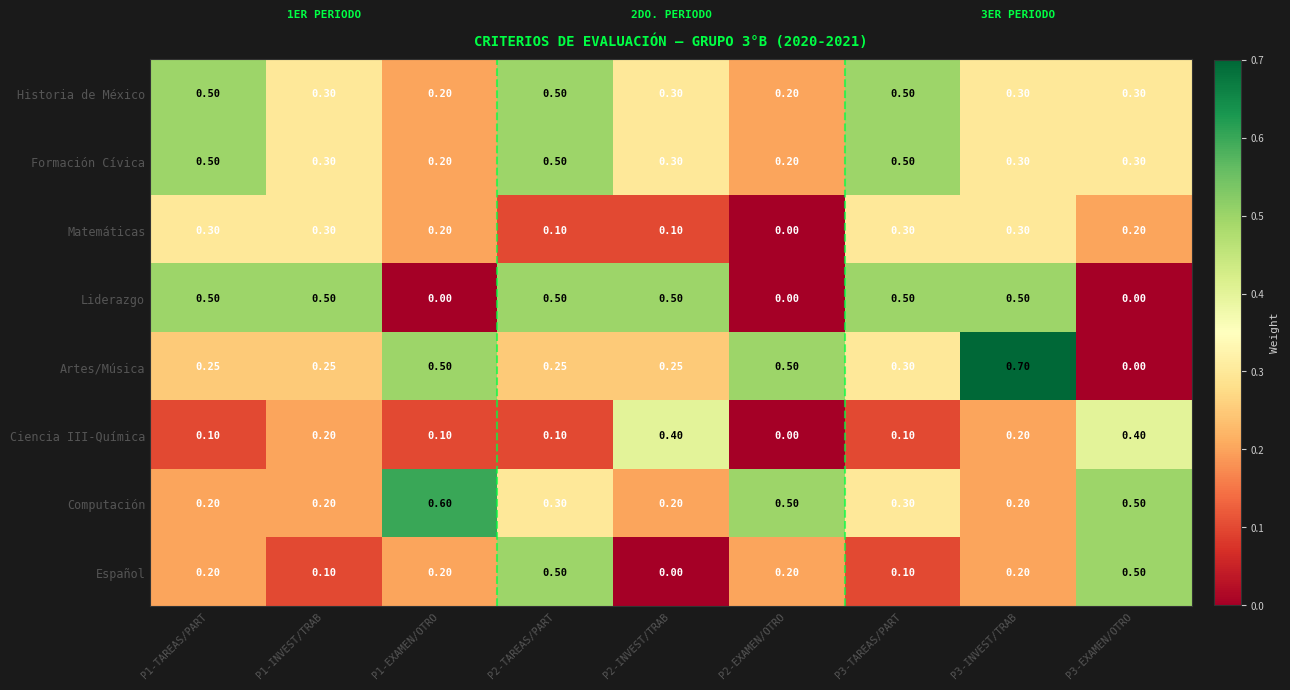

Between P2-EXAMEN/OTRO and P3-INVEST/TRAB, which series saw the biggest shift?

Liderazgo